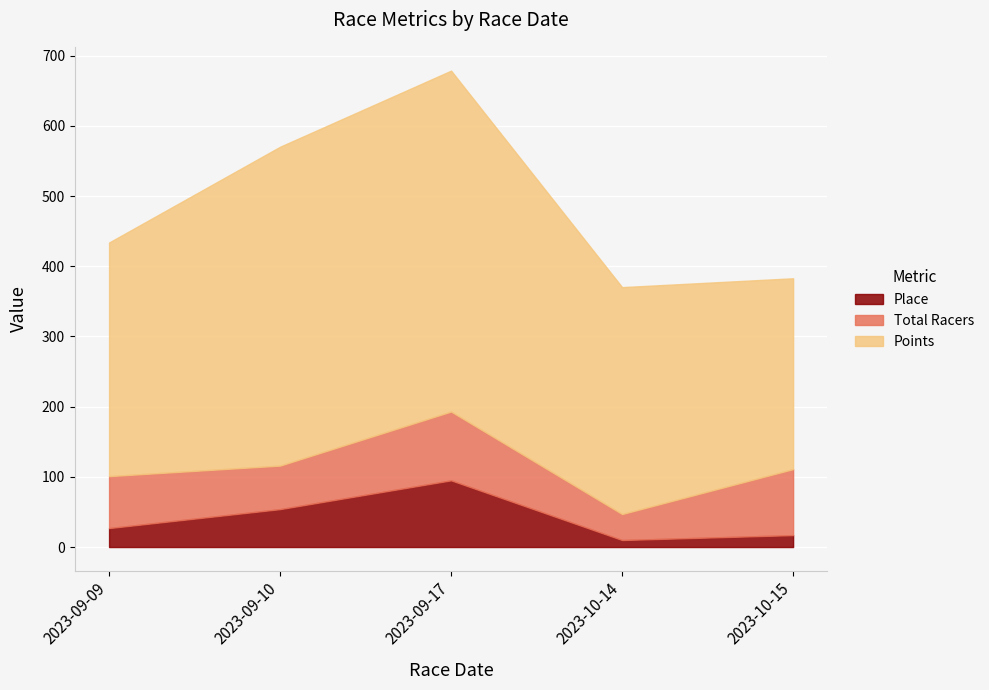

At which label does Place reach its minimum?

2023-10-14